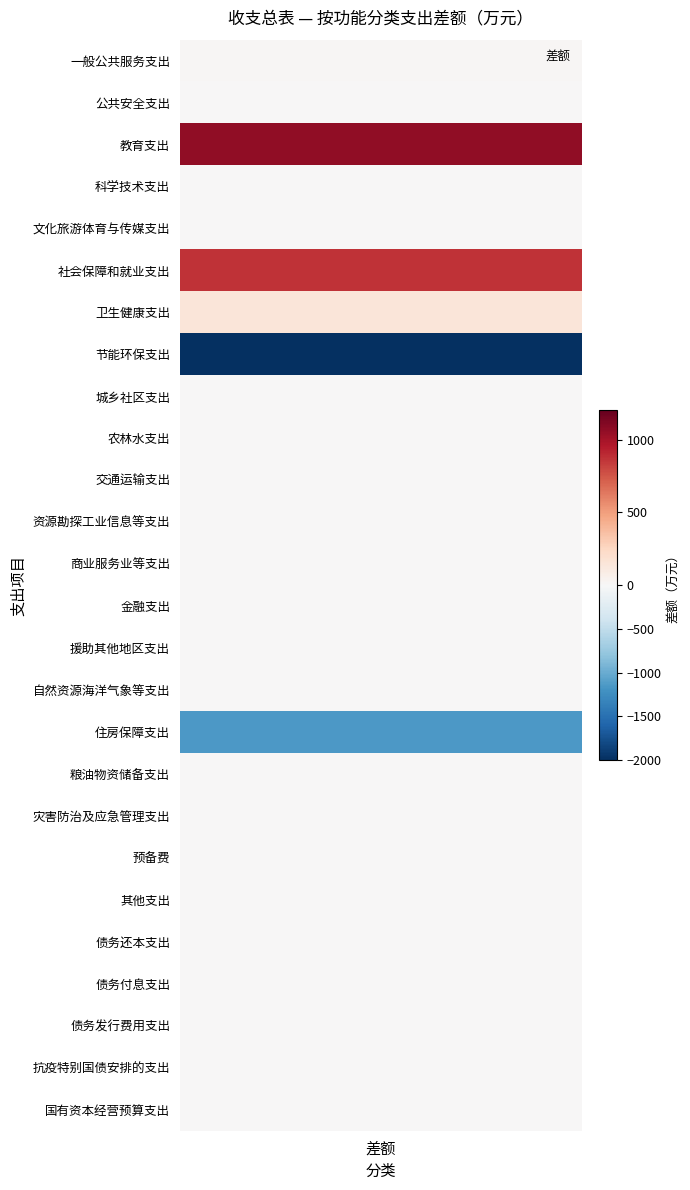

Is it true that the value at 10 is -1448.1?

False